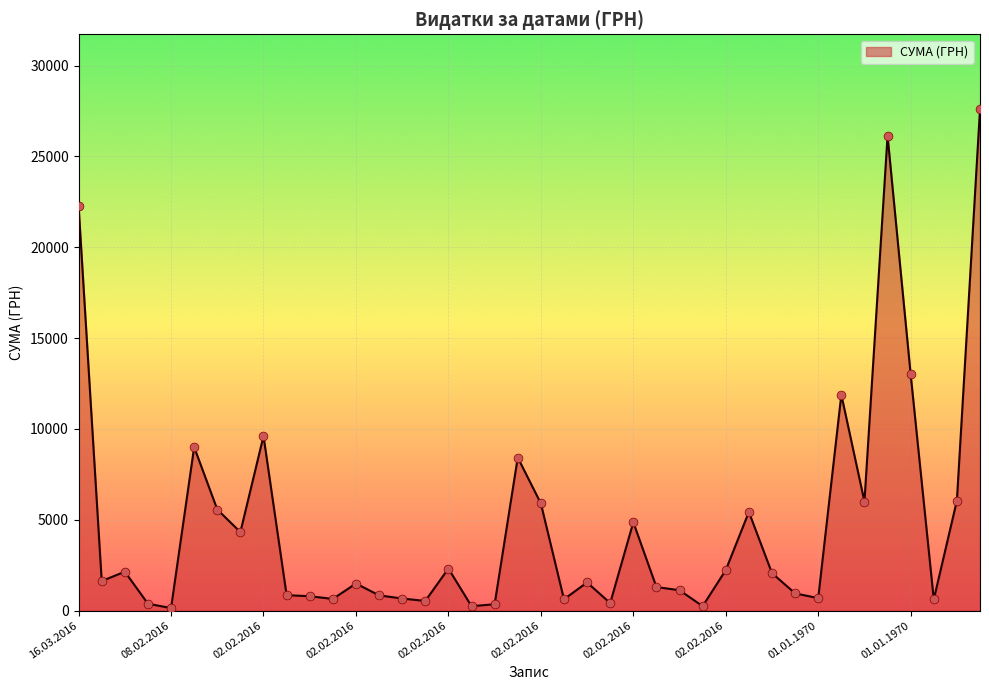

What is the greatest value displayed?

27588.9